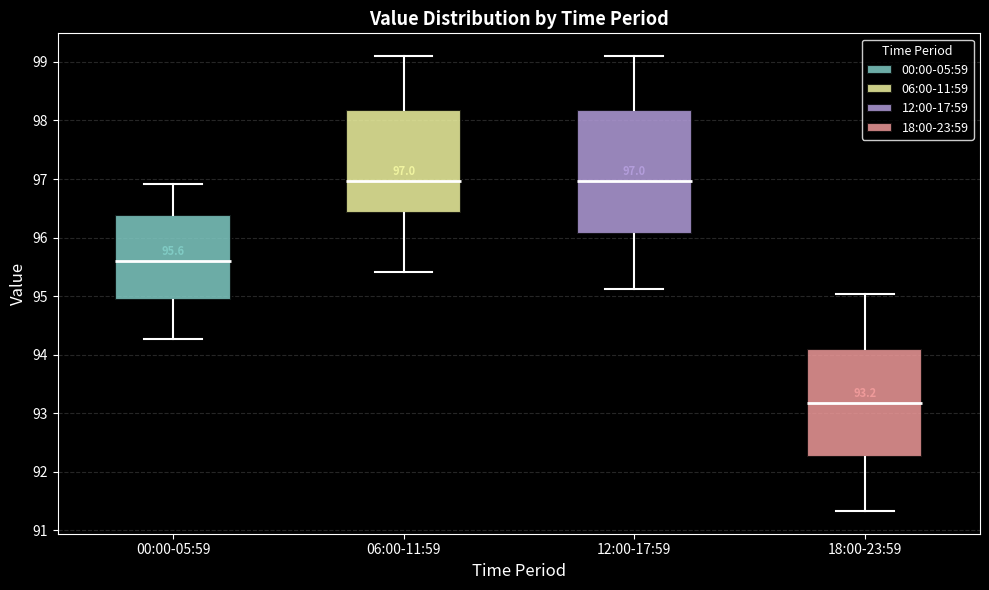

Which box is the tallest, from its lower edge to its upper edge?

12:00-17:59